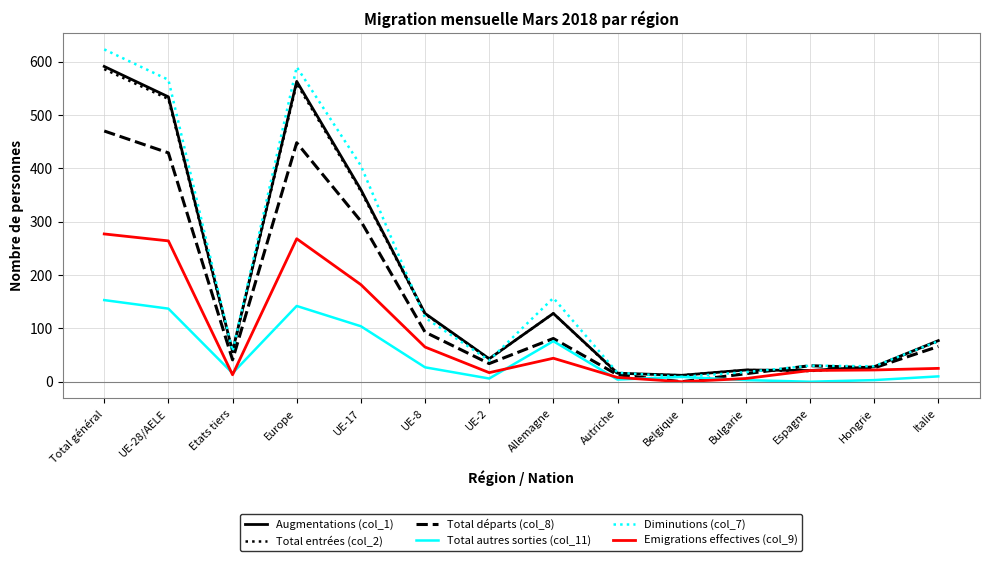

At which category is the sum across all series the highest?

Total général